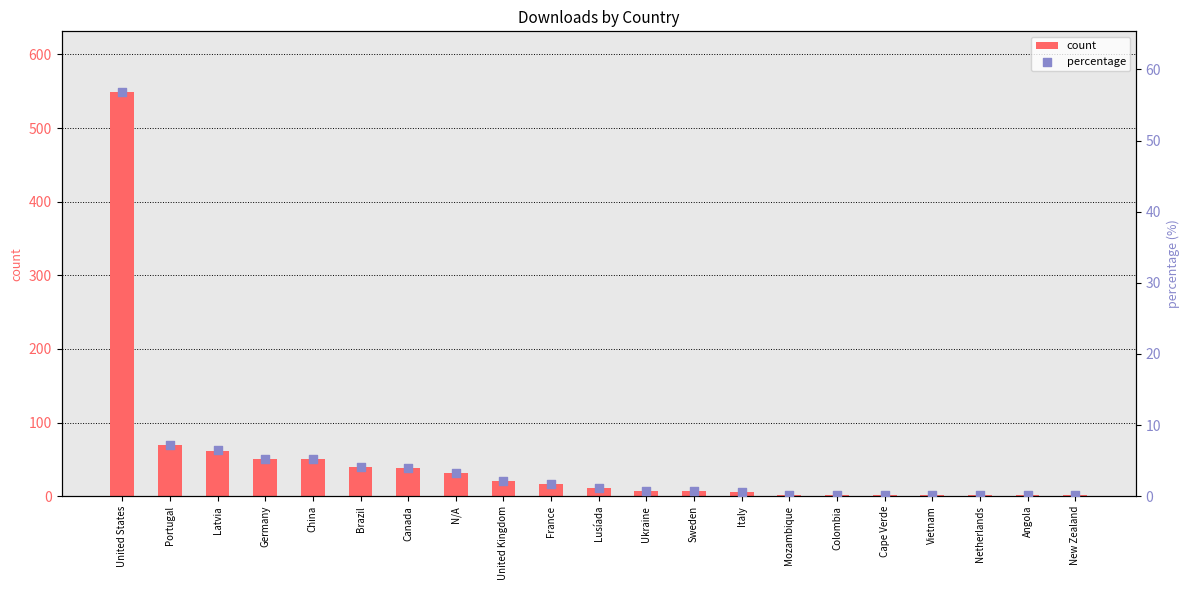

What are all the series names shown in the legend?

count, percentage